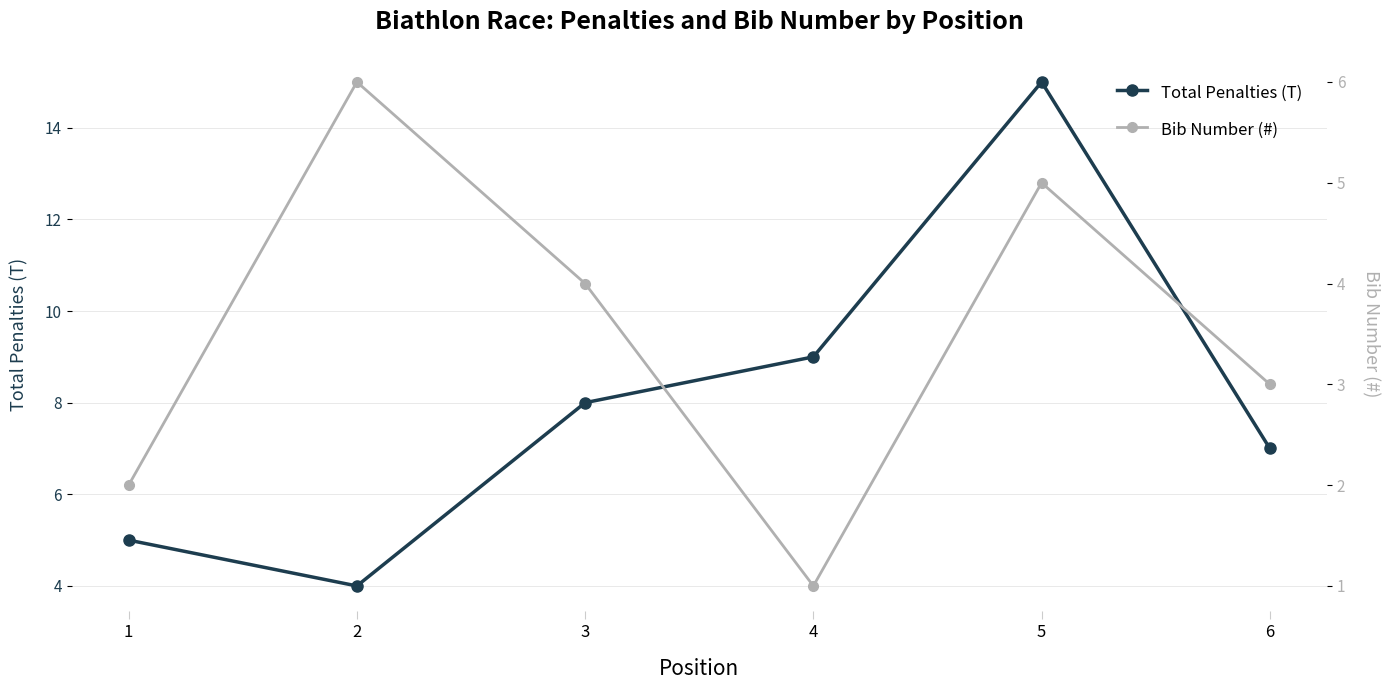

Count the Bib Number (#) values in the range 2 to 5.

4